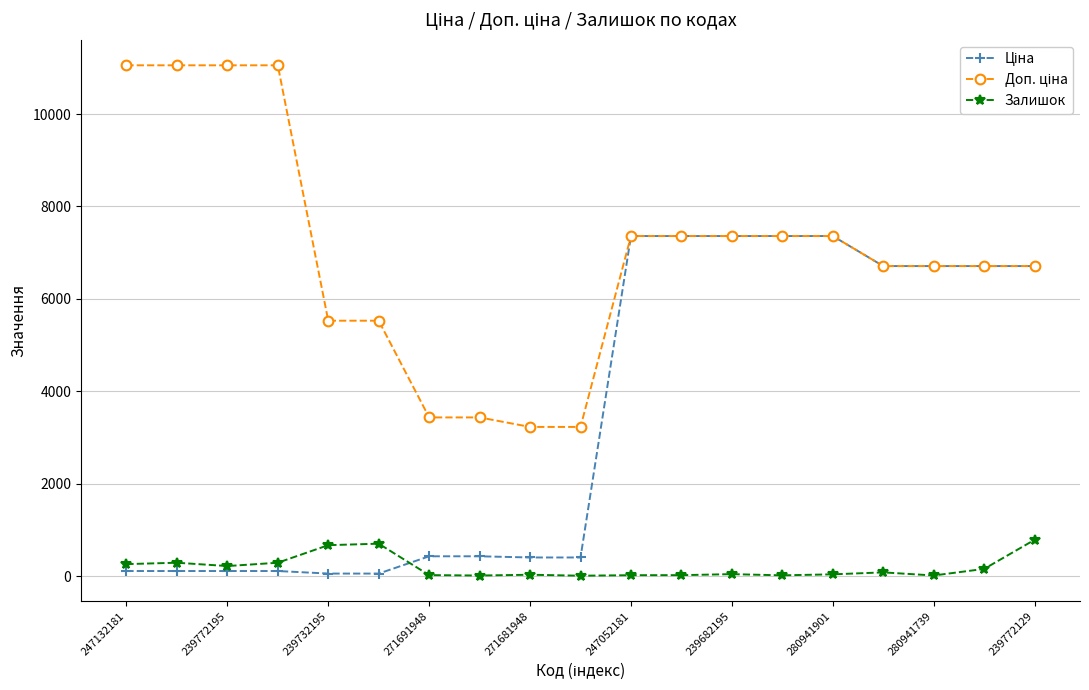

What is the maximum value shown in the chart?

11055.0